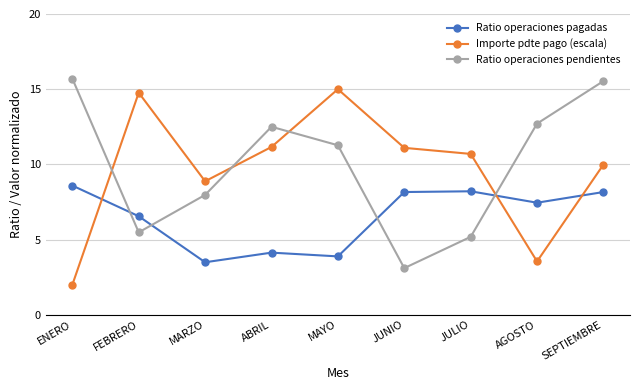

What is the approximate value of Importe pdte pago (escala) at SEPTIEMBRE?

10.0